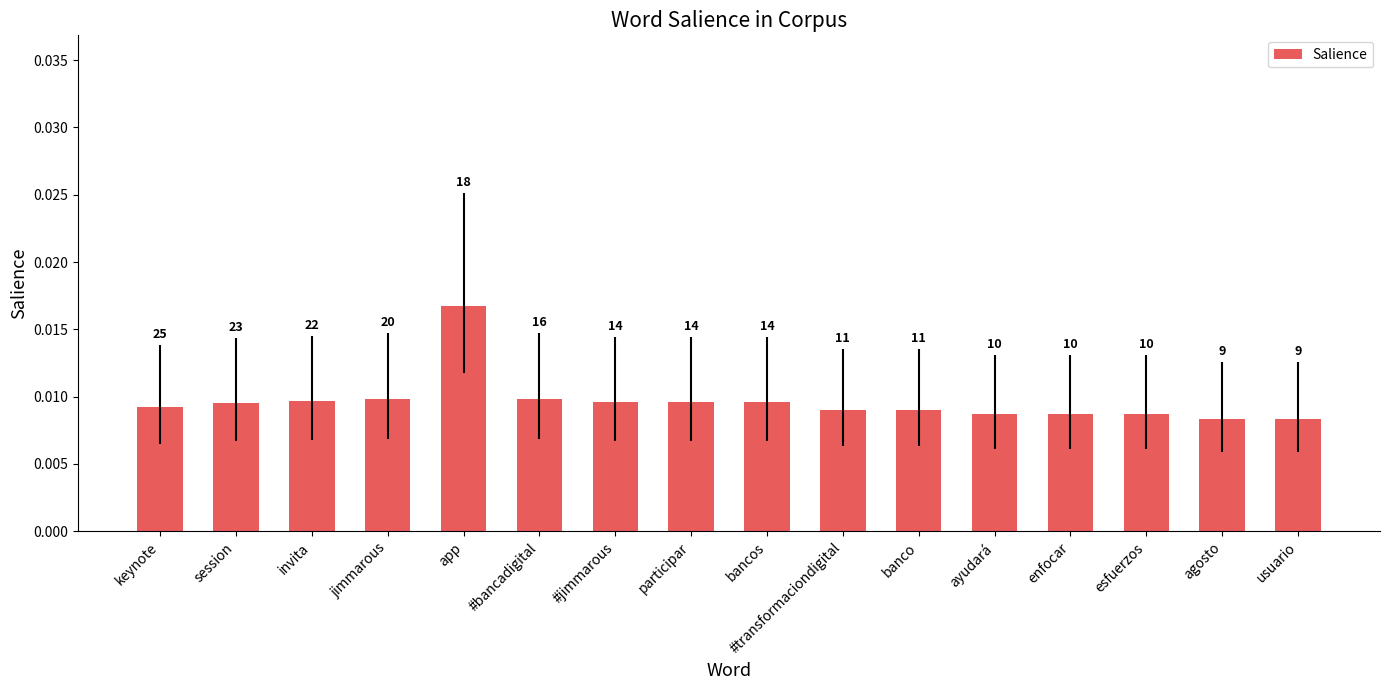

Is it true that the value at jimmarous is 0.0?

False